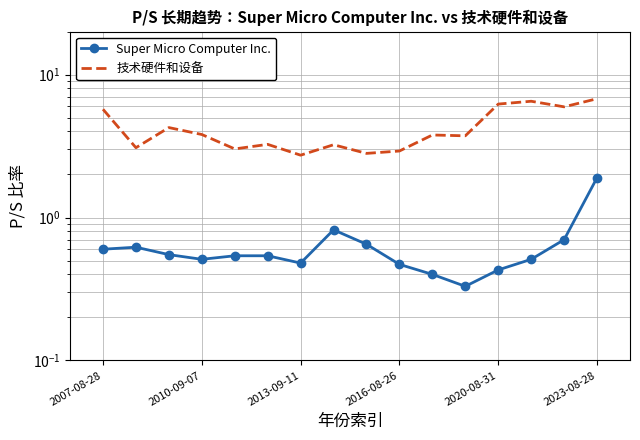

What is the smallest value displayed?

0.3